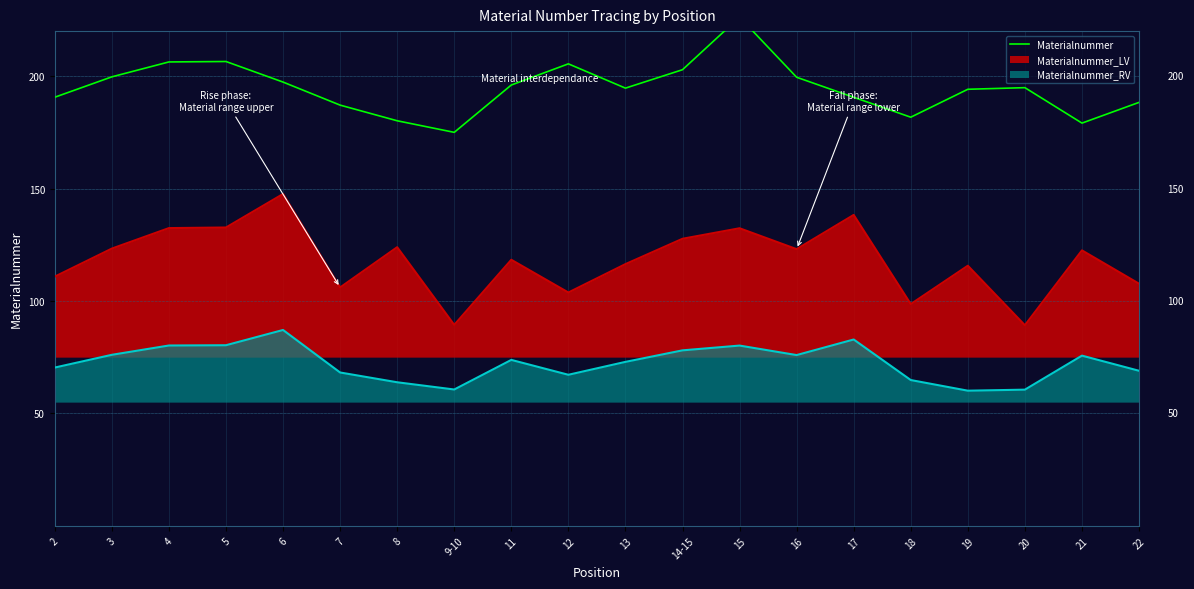

Reading left to right, list all the values displayed in this chart.

190.6	199.7	206.3	206.5	197.3	187.1	180.1	175.0	196.0	205.4	194.6	202.8	226.2	199.5	190.6	181.7	194.1	194.9	179.1	188.3